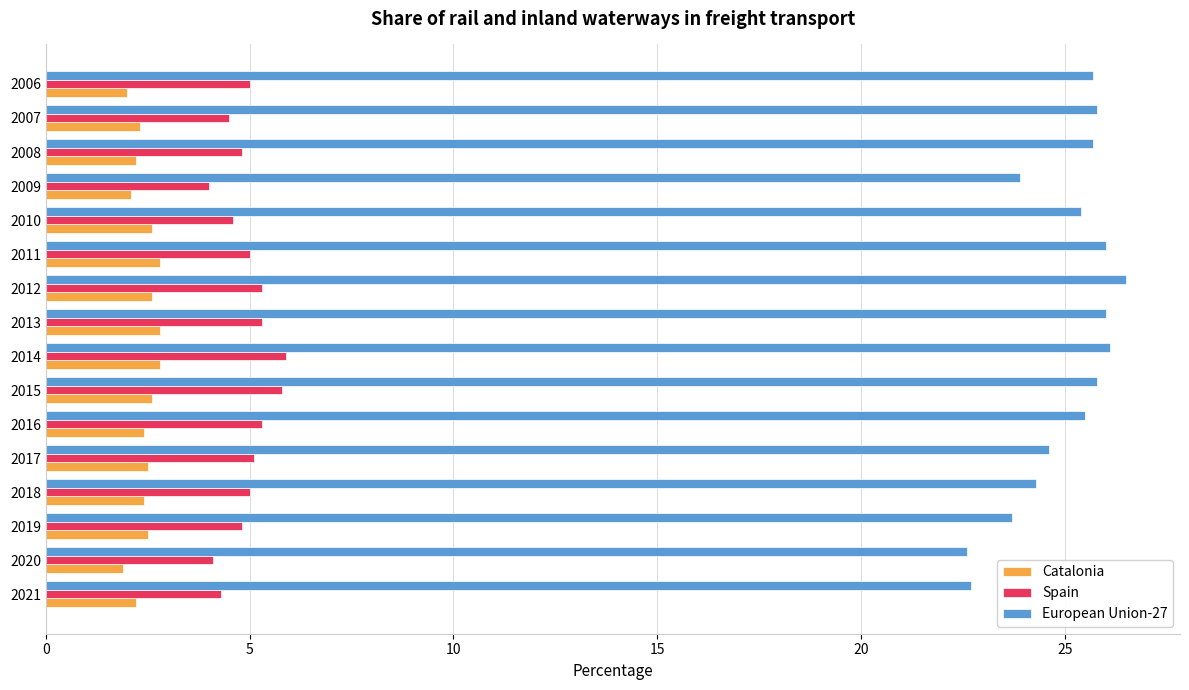

Which series has the widest spread of values?

European Union-27